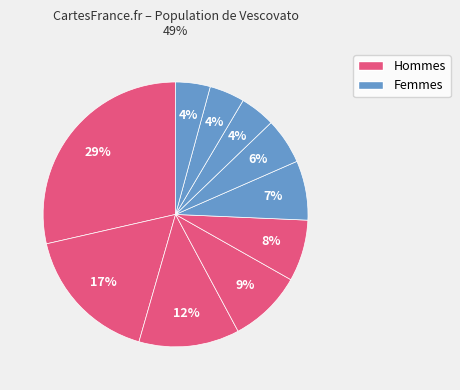

How many slices are in this pie chart?

10